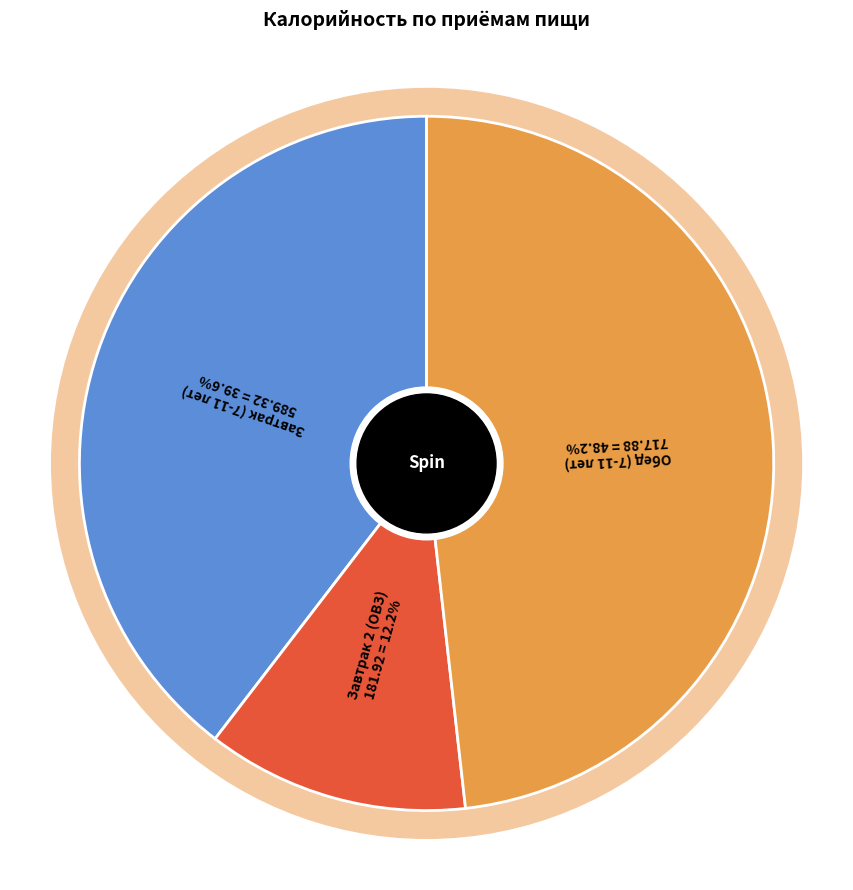

How much of the chart is everything except Обед (7-11 лет)?

51.8%